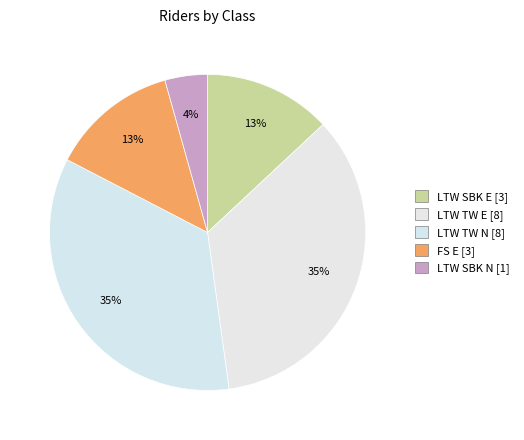

What percentage is the LTW SBK E slice, to the nearest percent?

13%